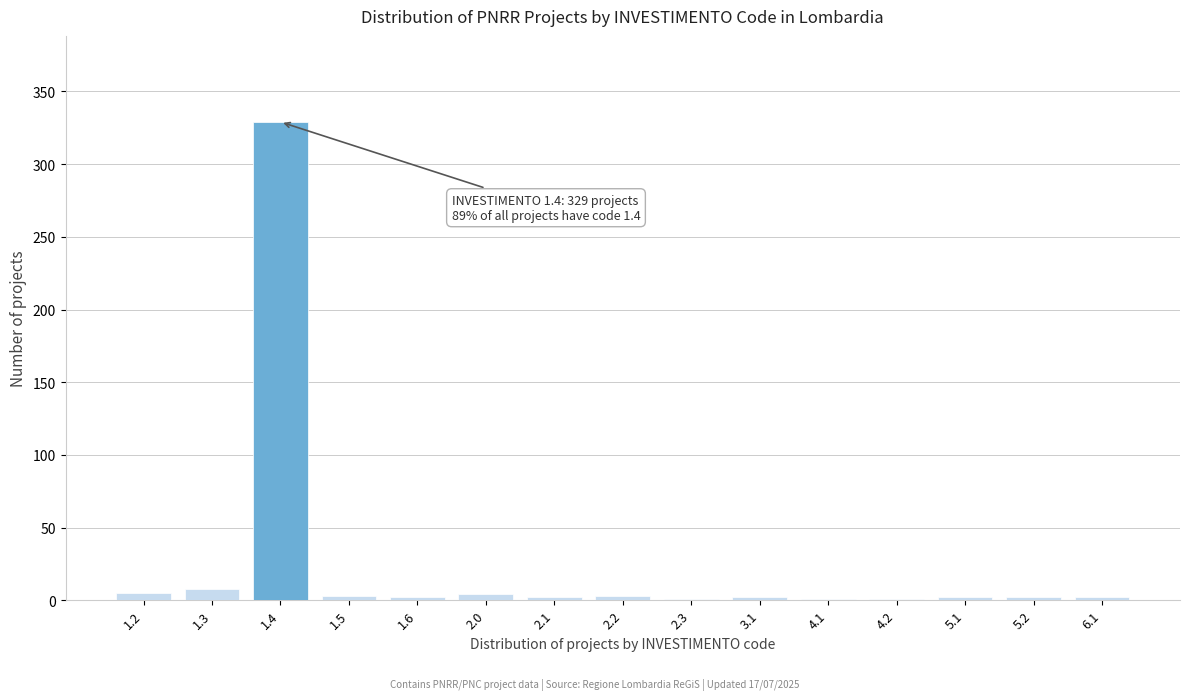

What is the maximum value shown in the chart?

329